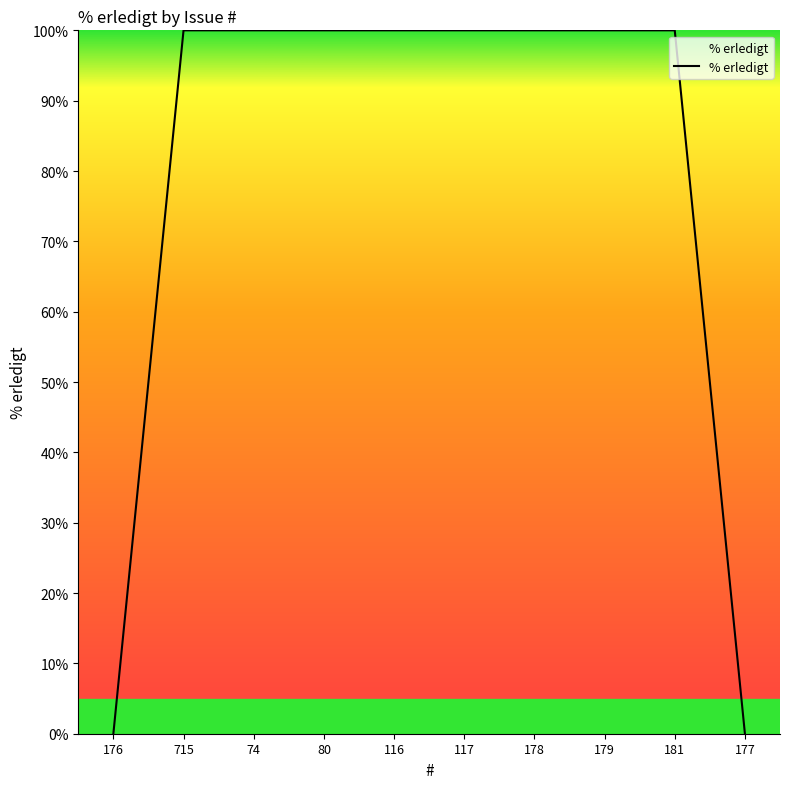

Count the number of data series in this chart.

1